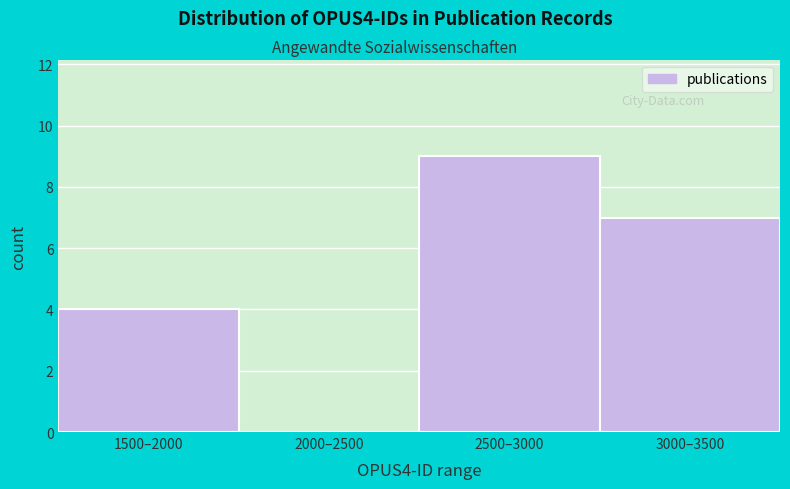

Reading right to left, extract all data points from this chart.

3000–3500=7	2500–3000=9	2000–2500=0	1500–2000=4